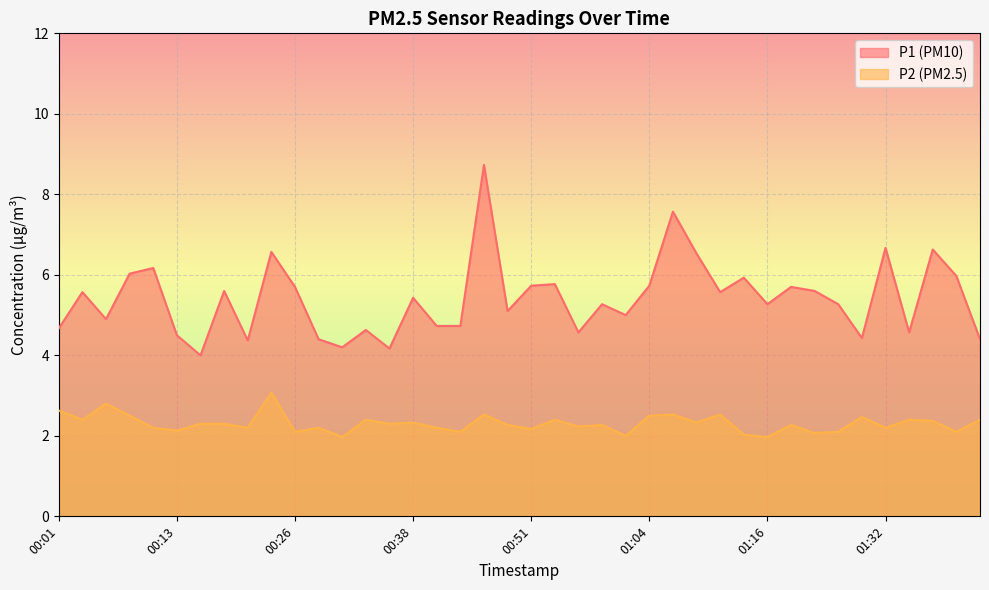

At which label does P2 first exceed 2?

00:01